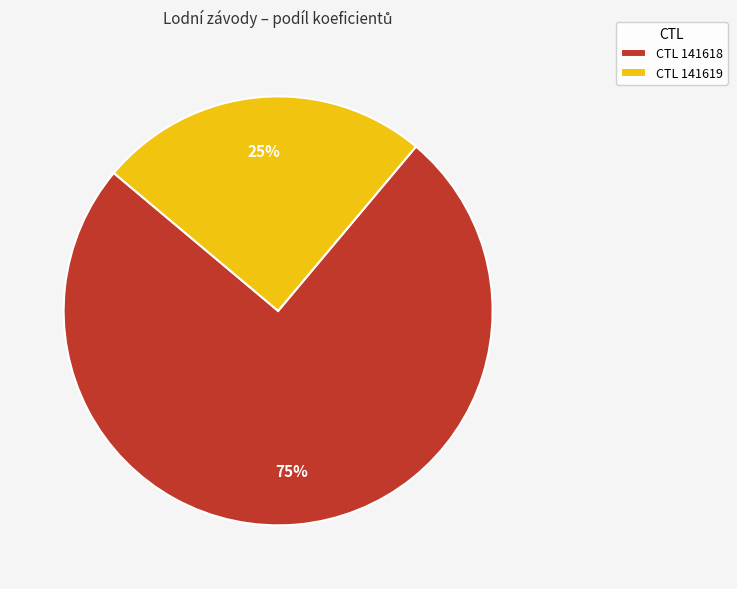

Which slice is the smallest?

CTL 141619